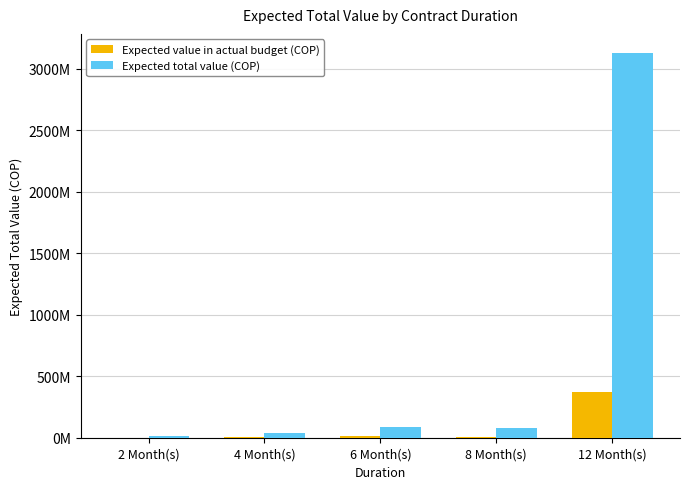

What is the spread (max minus min) of values at 2 Month(s)?

9970400.0